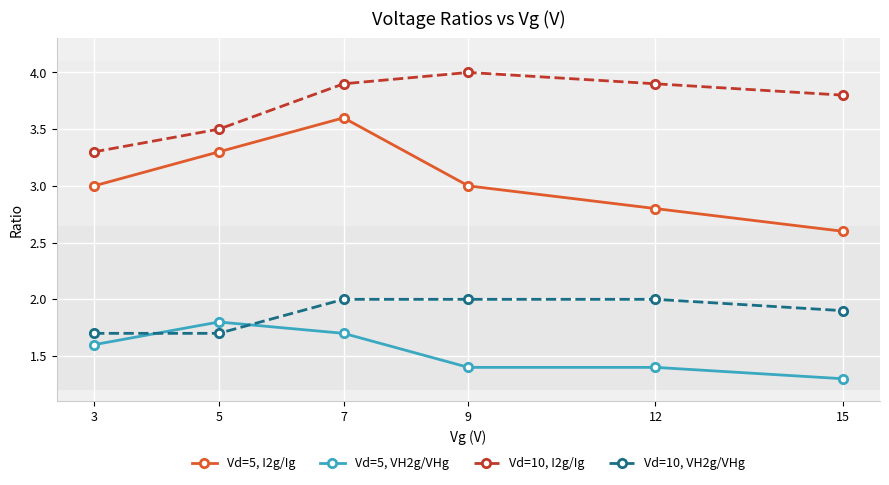

What is the difference between the highest and lowest values at 9?

2.6